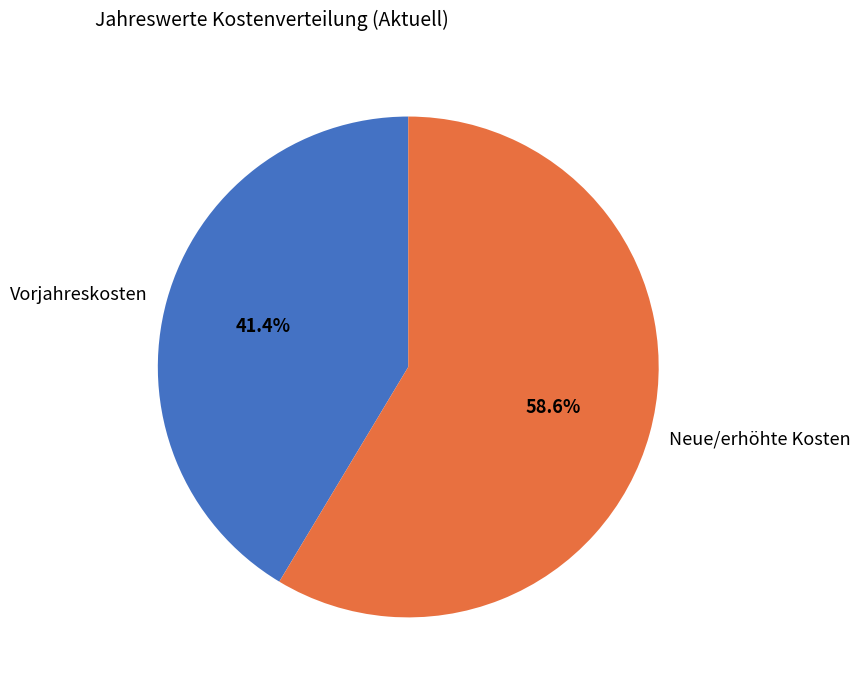

Between Vorjahreskosten and Neue/erhöhte Kosten, which is larger?

Neue/erhöhte Kosten